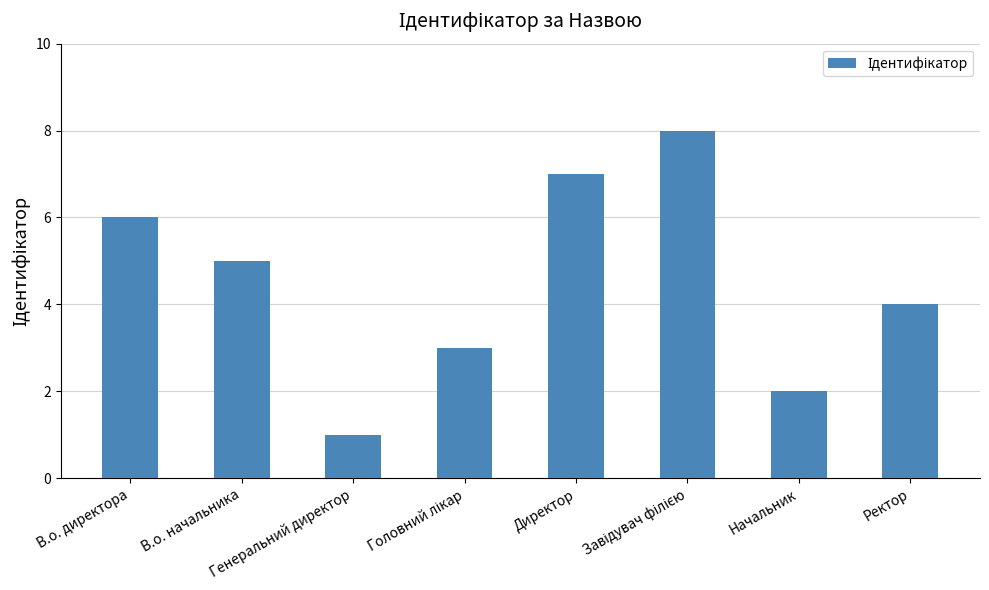

What is the value of the 7th bar from the left?

2